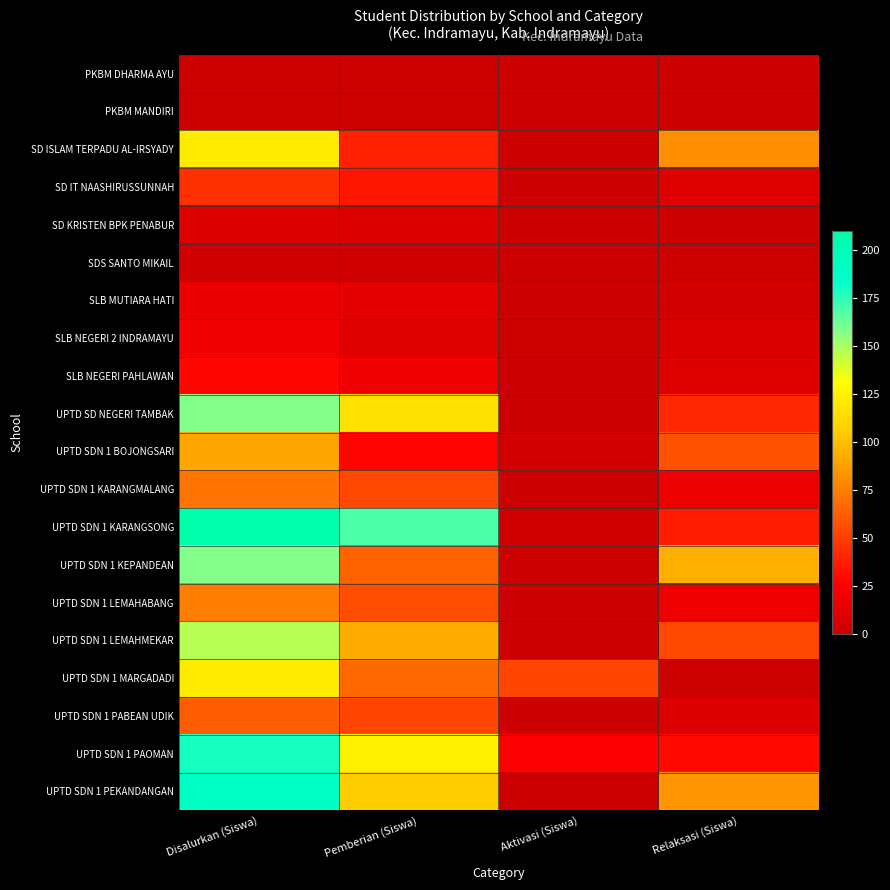

Reading right to left, what are all the values shown in this chart?

PKBM DHARMA AYU: Relaksasi (Siswa)=0	Aktivasi (Siswa)=0	Pemberian (Siswa)=1	Disalurkan (Siswa)=1
PKBM MANDIRI: Relaksasi (Siswa)=0	Aktivasi (Siswa)=0	Pemberian (Siswa)=1	Disalurkan (Siswa)=1
SD ISLAM TERPADU AL-IRSYADY: Relaksasi (Siswa)=82	Aktivasi (Siswa)=0	Pemberian (Siswa)=39	Disalurkan (Siswa)=121
SD IT NAASHIRUSSUNNAH: Relaksasi (Siswa)=10	Aktivasi (Siswa)=0	Pemberian (Siswa)=35	Disalurkan (Siswa)=45
SD KRISTEN BPK PENABUR: Relaksasi (Siswa)=0	Aktivasi (Siswa)=0	Pemberian (Siswa)=9	Disalurkan (Siswa)=9
SDS SANTO MIKAIL: Relaksasi (Siswa)=1	Aktivasi (Siswa)=0	Pemberian (Siswa)=2	Disalurkan (Siswa)=3
SLB MUTIARA HATI: Relaksasi (Siswa)=4	Aktivasi (Siswa)=0	Pemberian (Siswa)=12	Disalurkan (Siswa)=16
SLB NEGERI 2 INDRAMAYU: Relaksasi (Siswa)=8	Aktivasi (Siswa)=1	Pemberian (Siswa)=10	Disalurkan (Siswa)=19
SLB NEGERI PAHLAWAN: Relaksasi (Siswa)=10	Aktivasi (Siswa)=0	Pemberian (Siswa)=19	Disalurkan (Siswa)=29
UPTD SD NEGERI TAMBAK: Relaksasi (Siswa)=42	Aktivasi (Siswa)=0	Pemberian (Siswa)=116	Disalurkan (Siswa)=158
UPTD SDN 1 BOJONGSARI: Relaksasi (Siswa)=58	Aktivasi (Siswa)=4	Pemberian (Siswa)=28	Disalurkan (Siswa)=90
UPTD SDN 1 KARANGMALANG: Relaksasi (Siswa)=17	Aktivasi (Siswa)=0	Pemberian (Siswa)=54	Disalurkan (Siswa)=71
UPTD SDN 1 KARANGSONG: Relaksasi (Siswa)=38	Aktivasi (Siswa)=3	Pemberian (Siswa)=169	Disalurkan (Siswa)=210
UPTD SDN 1 KEPANDEAN: Relaksasi (Siswa)=94	Aktivasi (Siswa)=0	Pemberian (Siswa)=64	Disalurkan (Siswa)=158
UPTD SDN 1 LEMAHABANG: Relaksasi (Siswa)=18	Aktivasi (Siswa)=0	Pemberian (Siswa)=57	Disalurkan (Siswa)=75
UPTD SDN 1 LEMAHMEKAR: Relaksasi (Siswa)=54	Aktivasi (Siswa)=0	Pemberian (Siswa)=93	Disalurkan (Siswa)=147
UPTD SDN 1 MARGADADI: Relaksasi (Siswa)=1	Aktivasi (Siswa)=53	Pemberian (Siswa)=67	Disalurkan (Siswa)=121
UPTD SDN 1 PABEAN UDIK: Relaksasi (Siswa)=9	Aktivasi (Siswa)=0	Pemberian (Siswa)=53	Disalurkan (Siswa)=62
UPTD SDN 1 PAOMAN: Relaksasi (Siswa)=30	Aktivasi (Siswa)=25	Pemberian (Siswa)=124	Disalurkan (Siswa)=179
UPTD SDN 1 PEKANDANGAN: Relaksasi (Siswa)=84	Aktivasi (Siswa)=0	Pemberian (Siswa)=105	Disalurkan (Siswa)=189